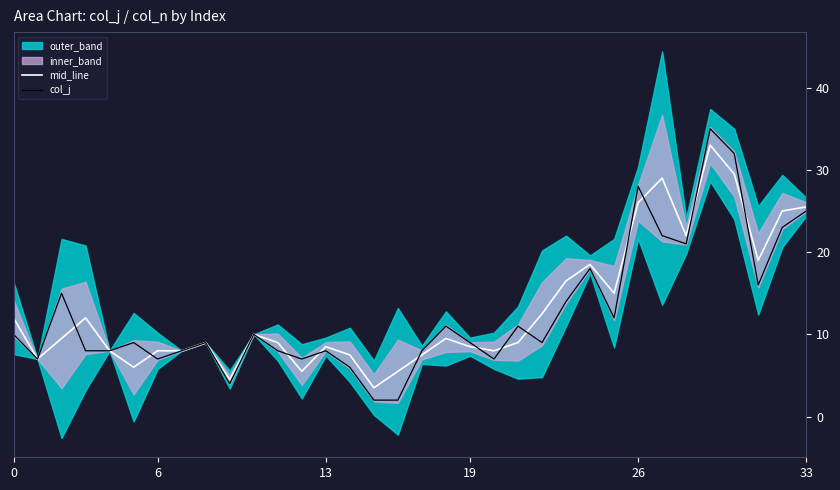

The mid_line series shows 9.5 at 18. True or false?

True